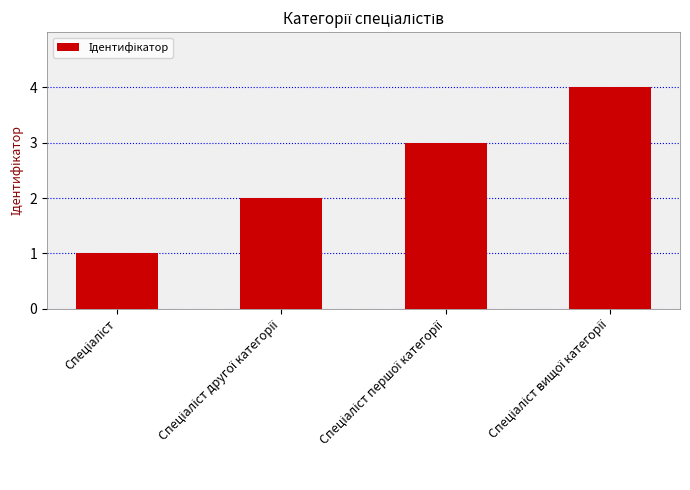

What is the greatest value displayed?

4